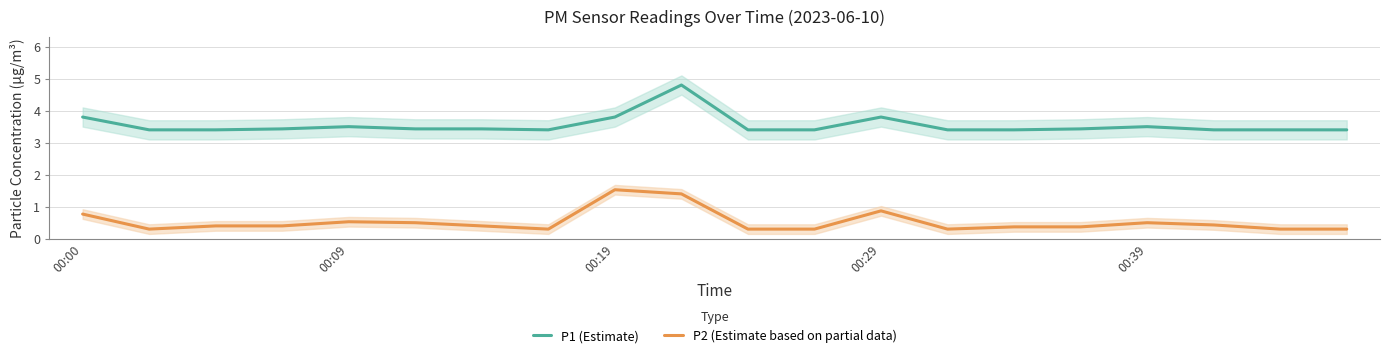

In P1 (Estimate), how many points are higher than both neighbors (excluding endpoints)?

4